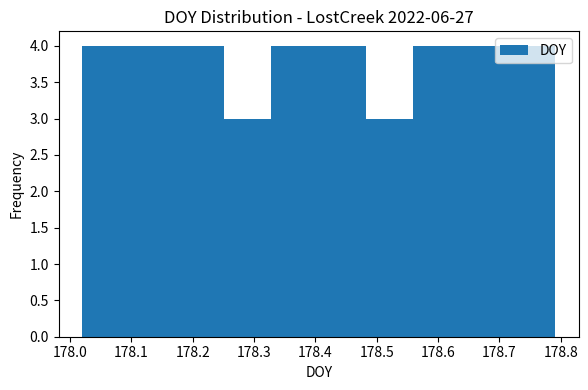

What is the height of the bar covering 178.48 to 178.56 on the x-axis? Neither the bar edges nor the heights are printed on the chart, so give them approximately, as read against the axes.

3